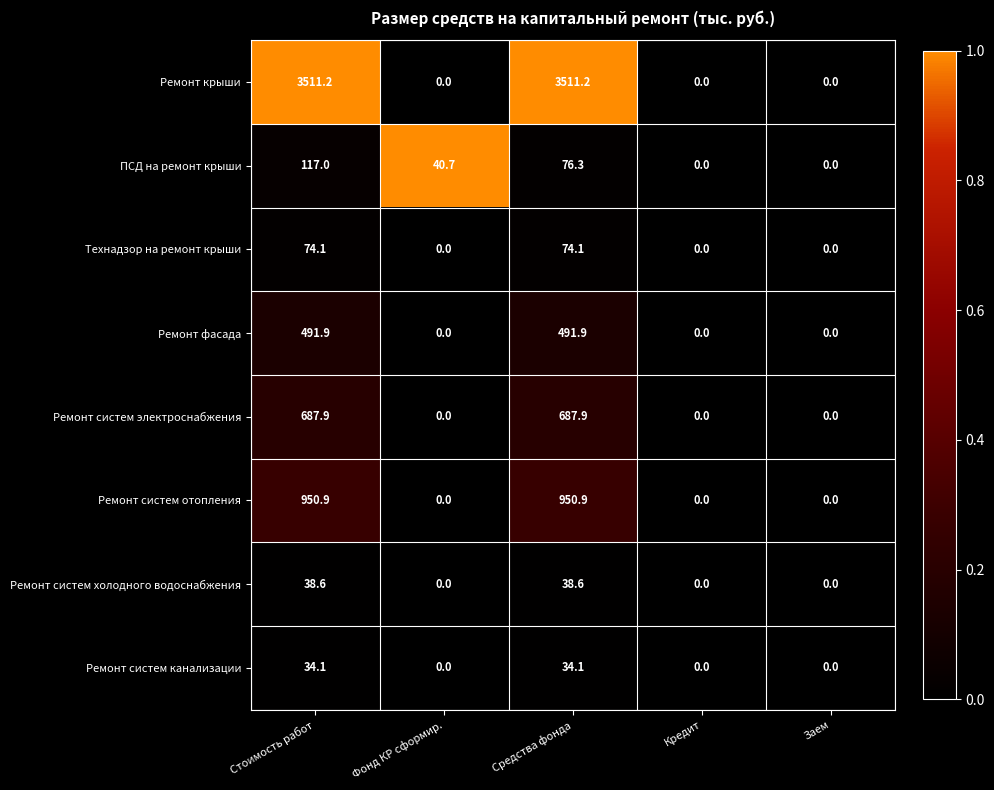

What is the maximum value shown in the chart?

3511.2